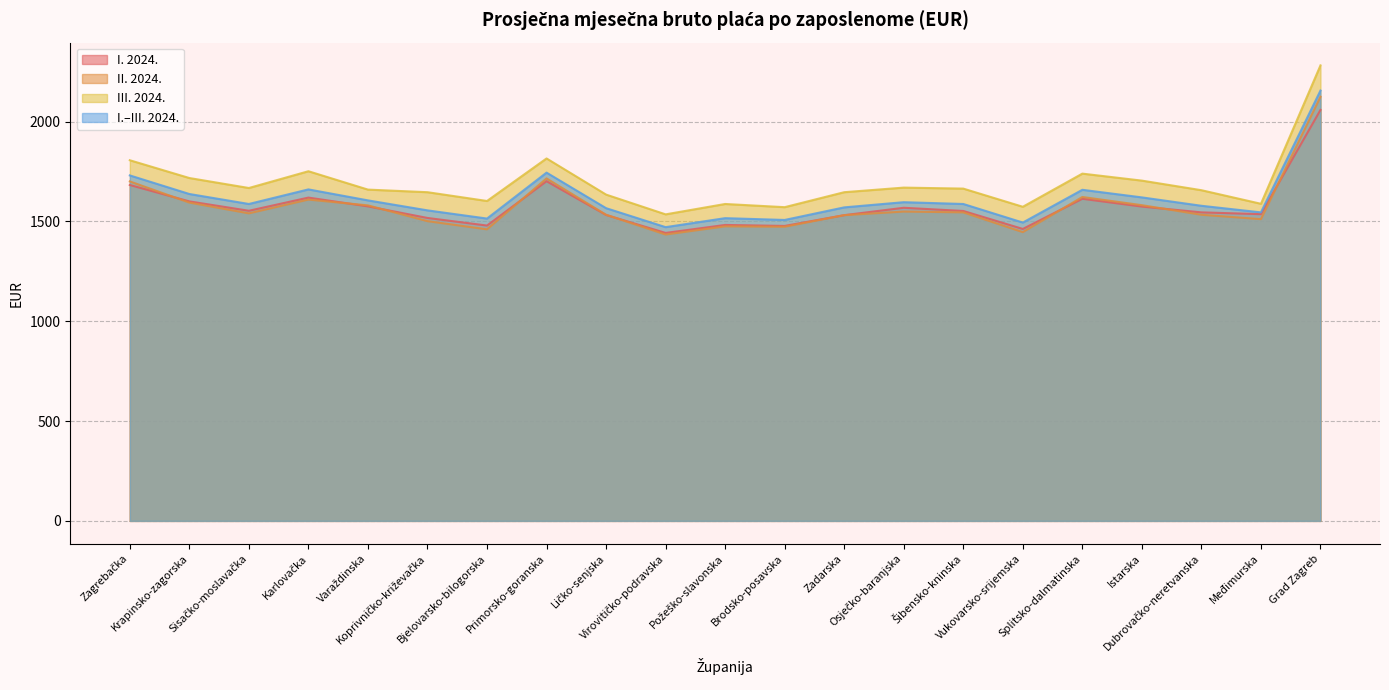

What are all the series names shown in the legend?

I. 2024., II. 2024., III. 2024., I.–III. 2024.